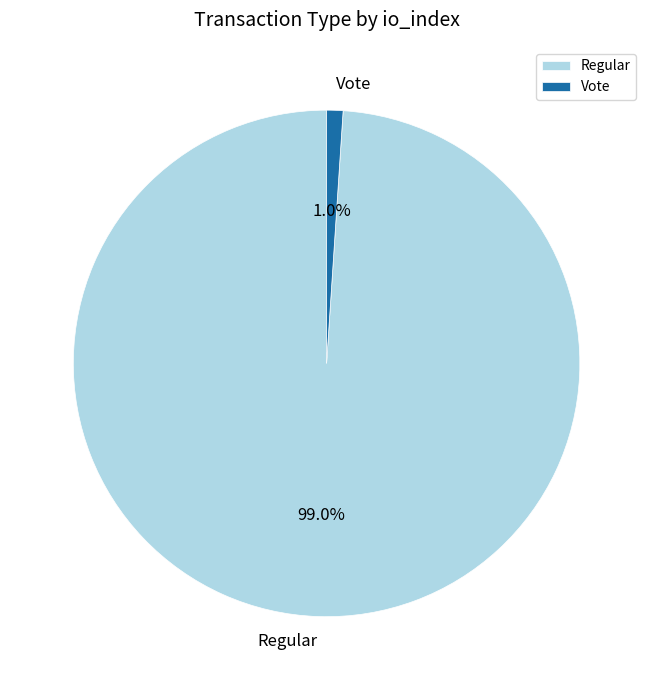

What percentage is the Vote slice, to the nearest percent?

1%